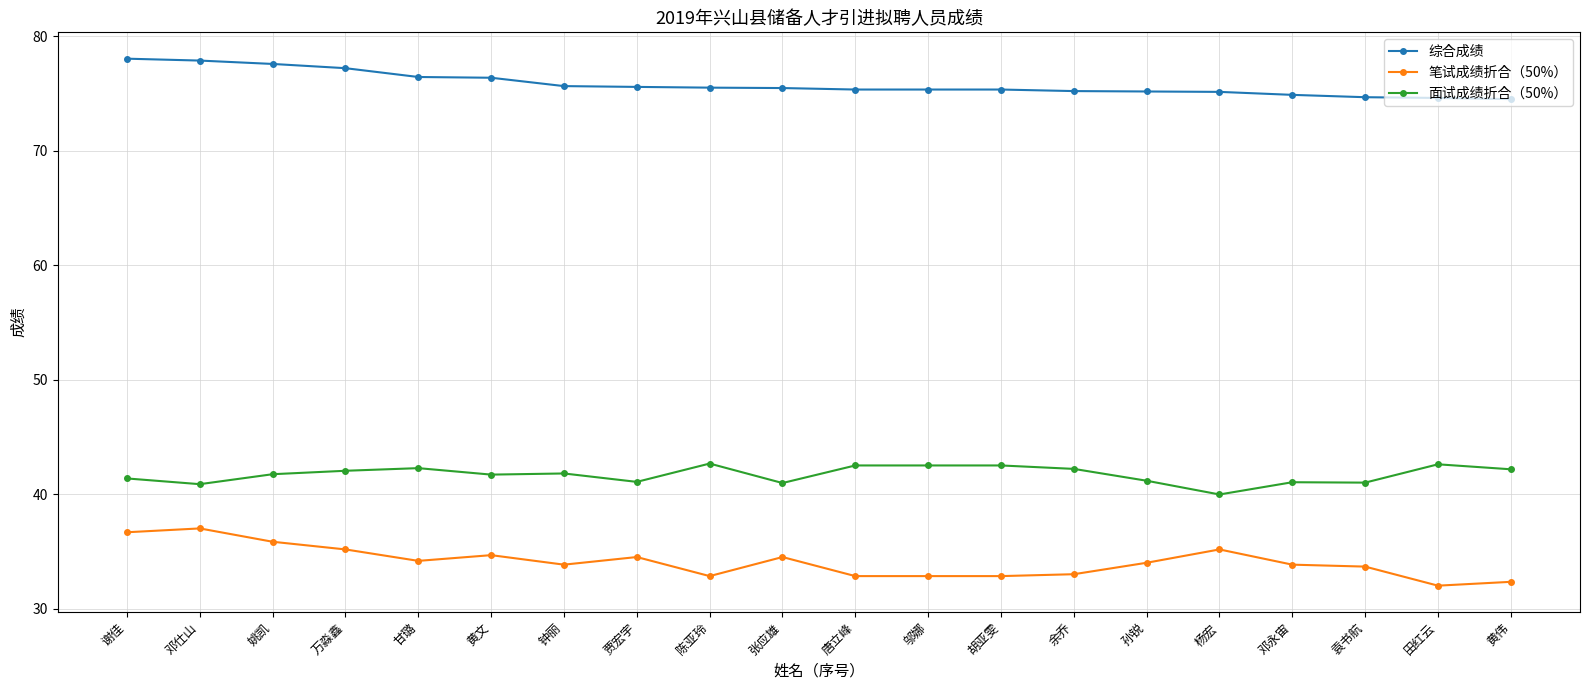

What is the maximum value shown in the chart?

78.0